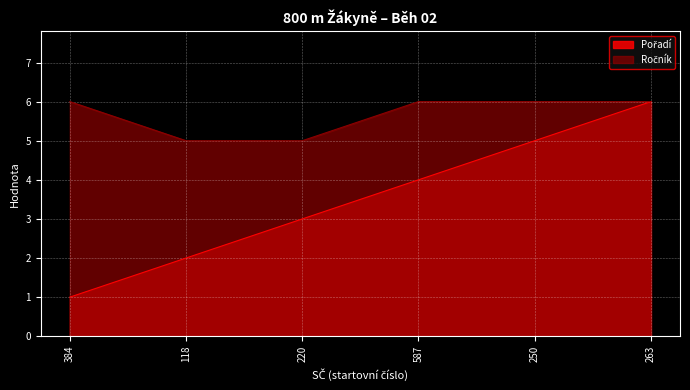

List the series in order of their overall mean, lowest first.

Pořadí, Ročník